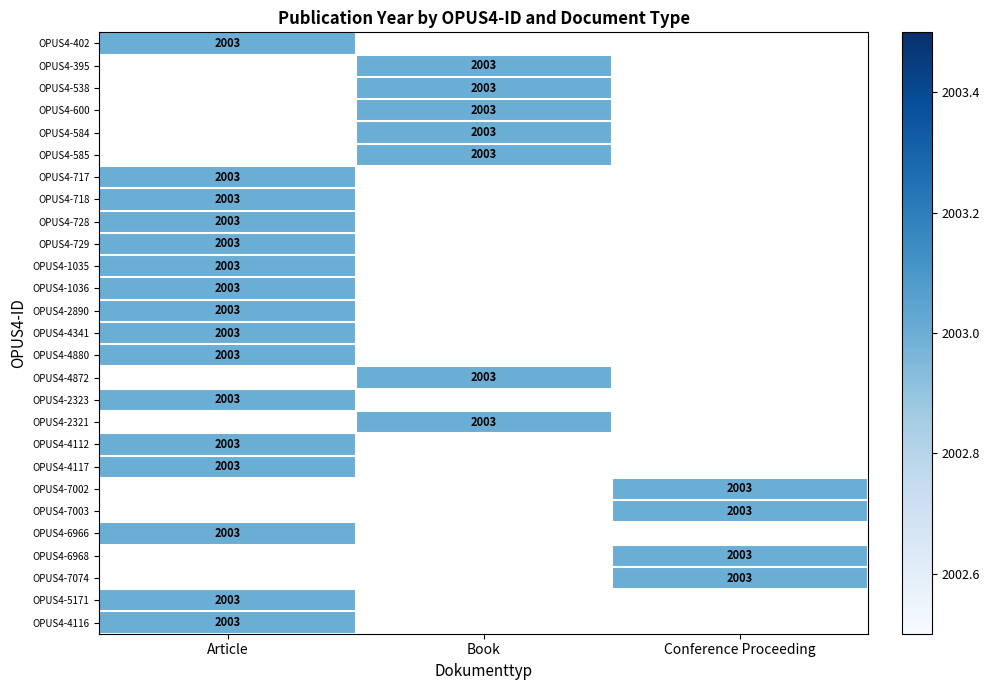

Rank the categories by OPUS4-538 value from lowest to highest.

Article, Conference Proceeding, Book